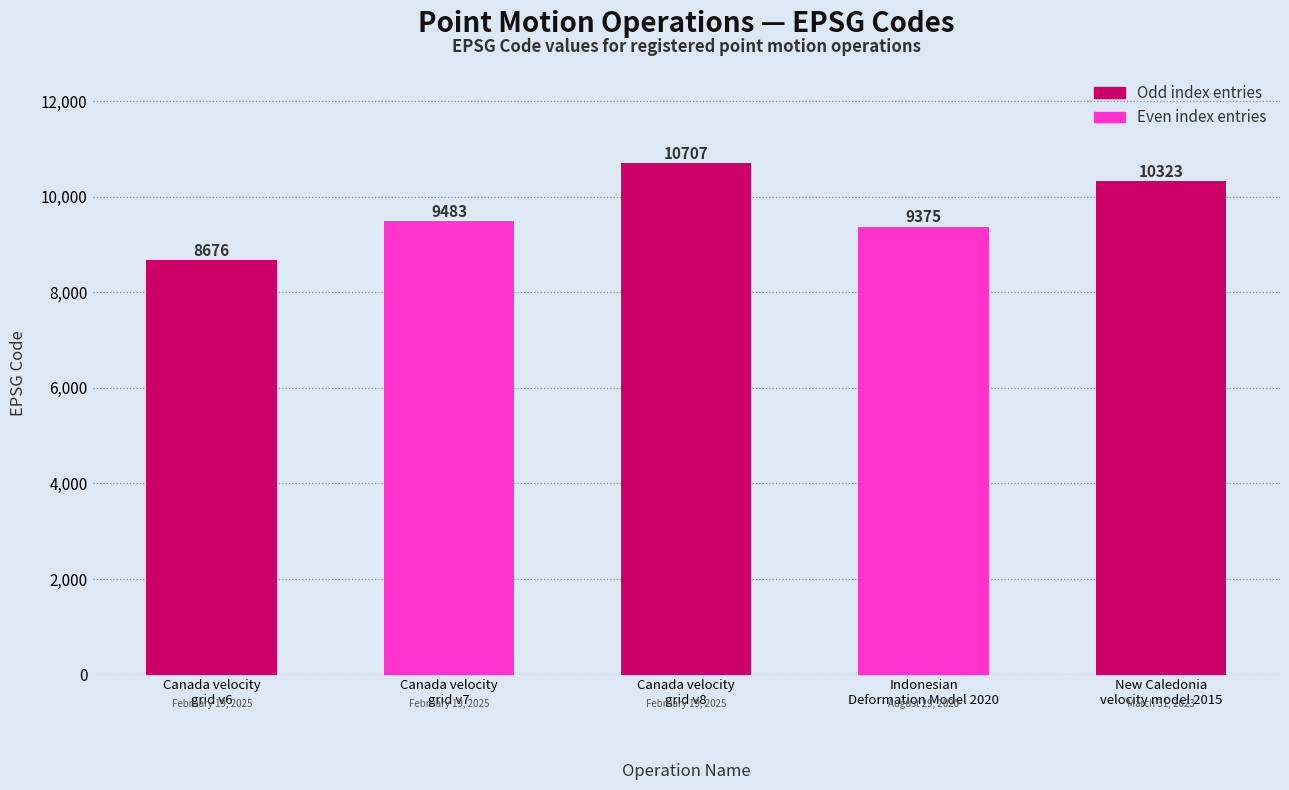

What is the maximum value shown in the chart?

10707